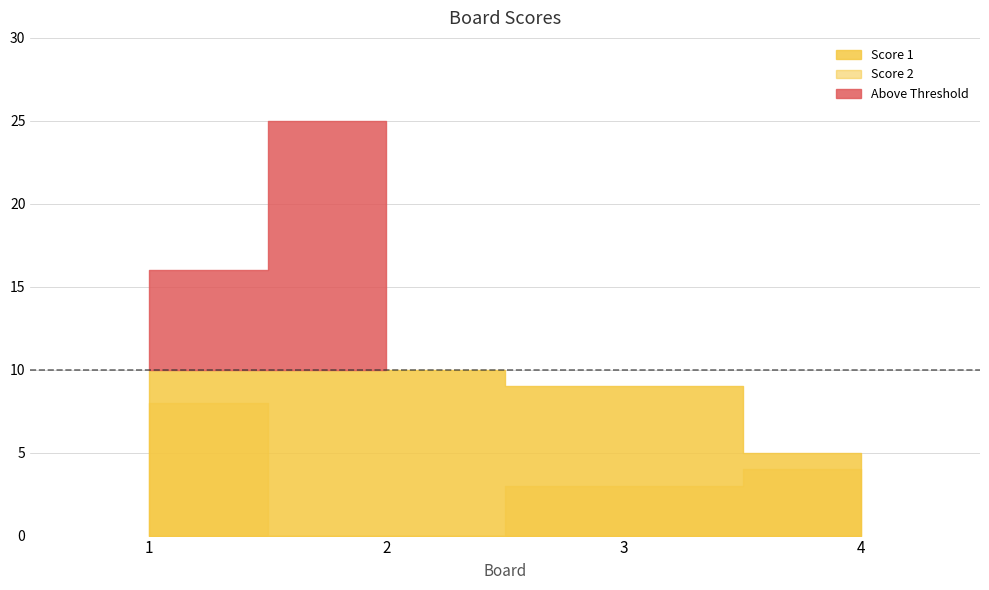

What is the value of the Score 1 point at the 1st from the left?

16